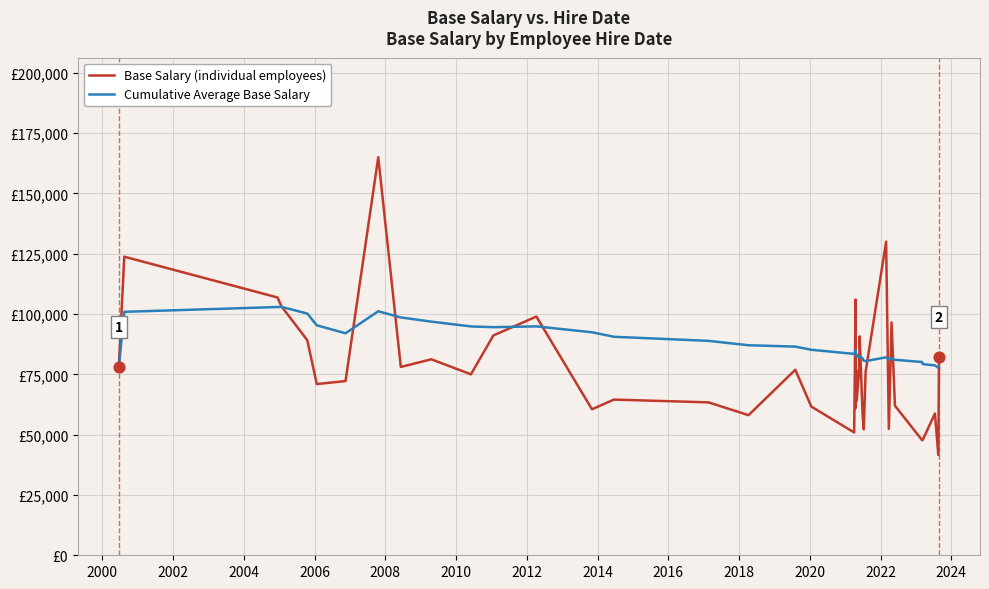

What is the total value across all series at 2022?

193837.0